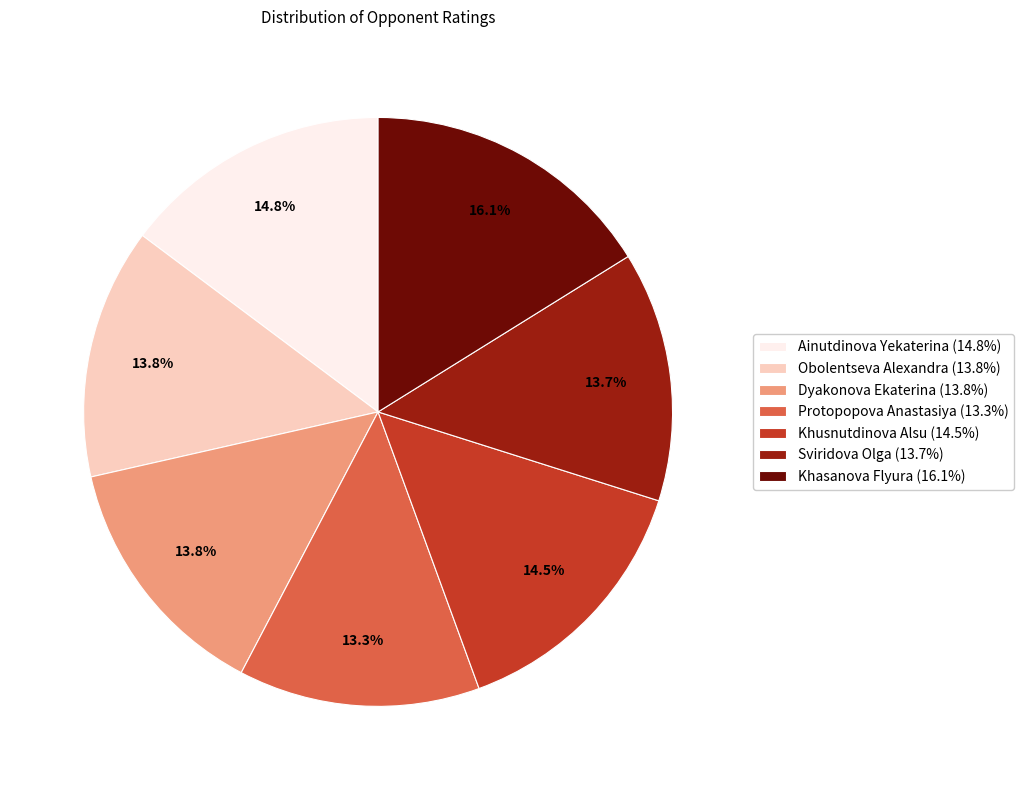

What is the largest slice in the pie chart?

Khasanova Flyura (16.1%)